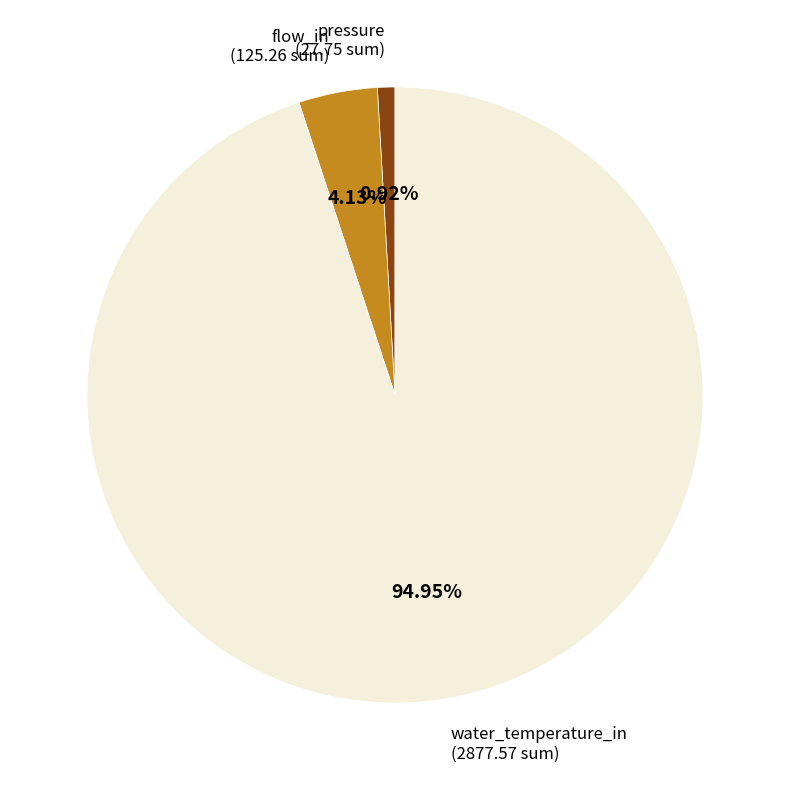

Is there a majority slice in this chart?

Yes